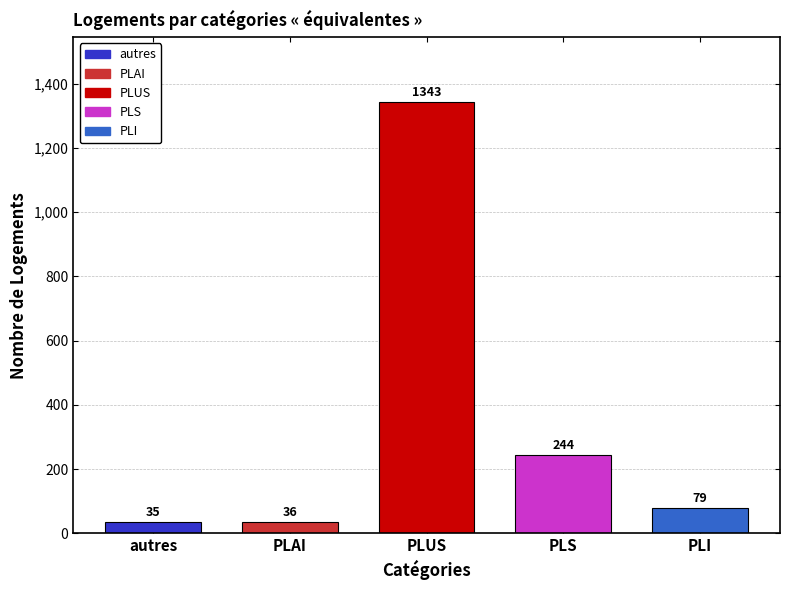

List the labels in order of value, largest first.

PLUS, PLS, PLI, PLAI, autres